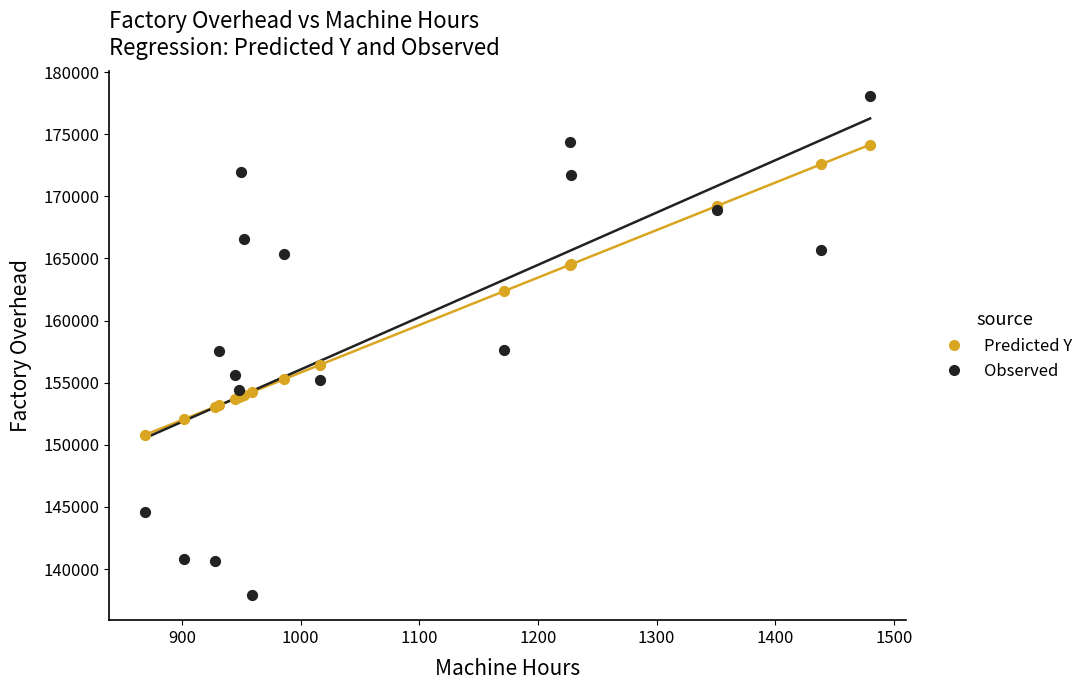

Which series has the widest spread of Y values?

Observed